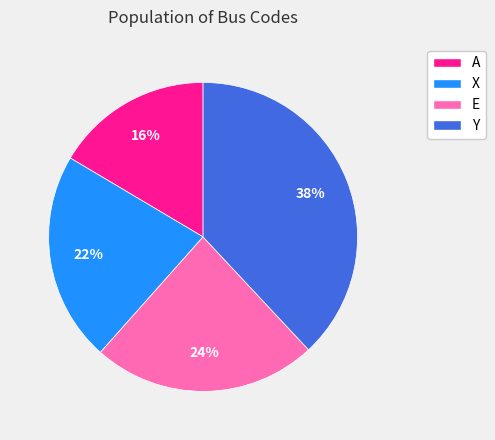

What percentage is the X slice, to the nearest percent?

22%